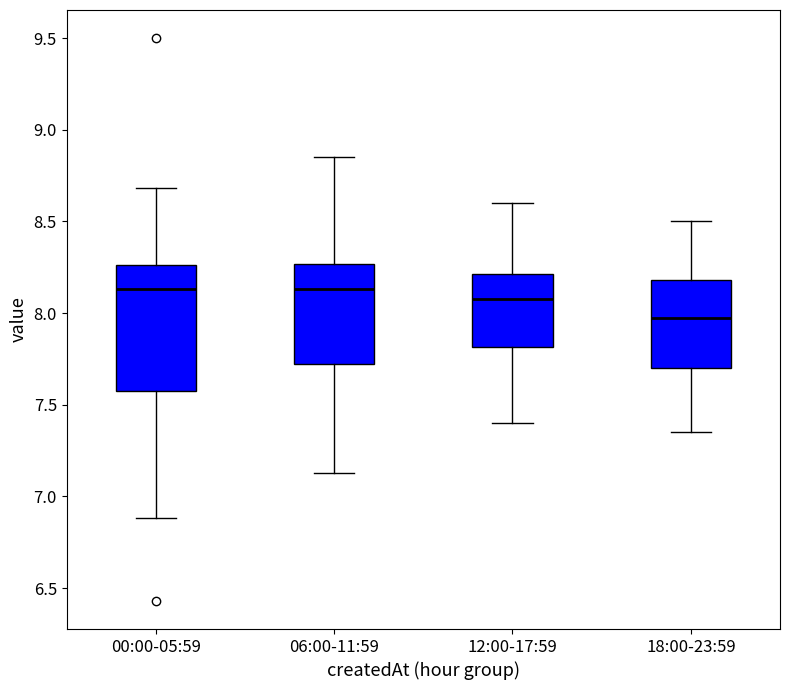

Reading left to right, read every box against the y-axis: the position of its median line, the range the box covers, and the ends of its whiskers. The values are not printed on the chart, so give them approximately, as read against the axis.

00:00-05:59: median 8.15, box 7.60 to 8.25, whiskers 6.90 to 8.70
06:00-11:59: median 8.15, box 7.75 to 8.25, whiskers 7.15 to 8.85
12:00-17:59: median 8.10, box 7.80 to 8.20, whiskers 7.40 to 8.60
18:00-23:59: median 8.00, box 7.70 to 8.20, whiskers 7.35 to 8.50